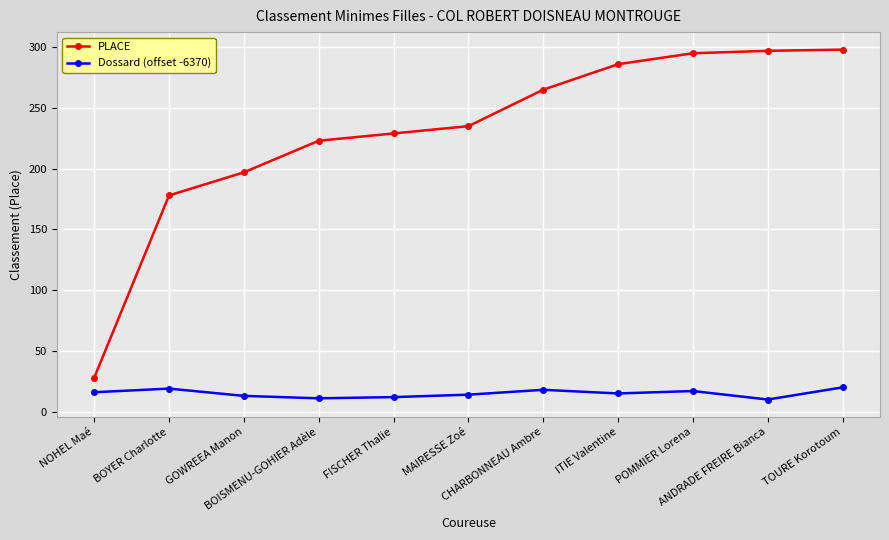

Which series has the widest spread of values?

PLACE